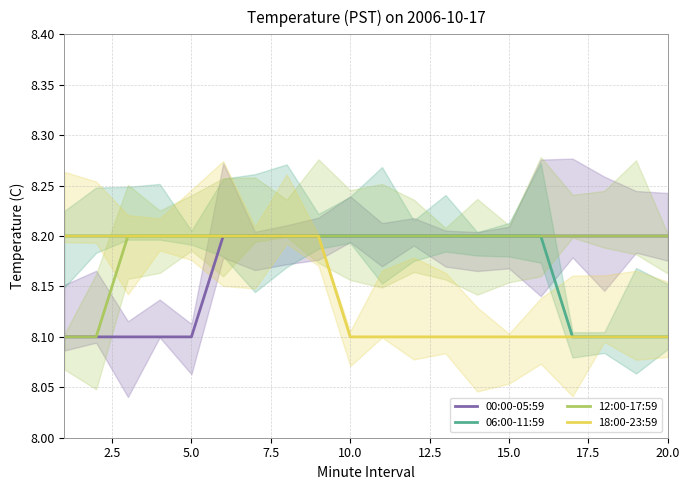

What is the minimum value shown in the chart?

8.1